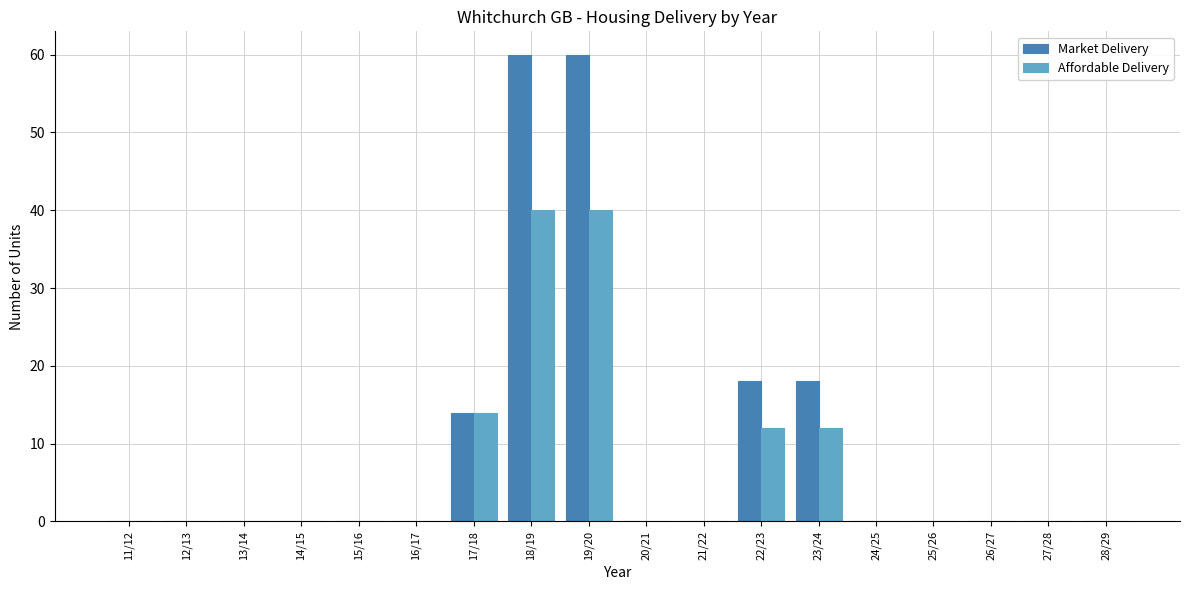

What is the sum of all Market Delivery values?

170